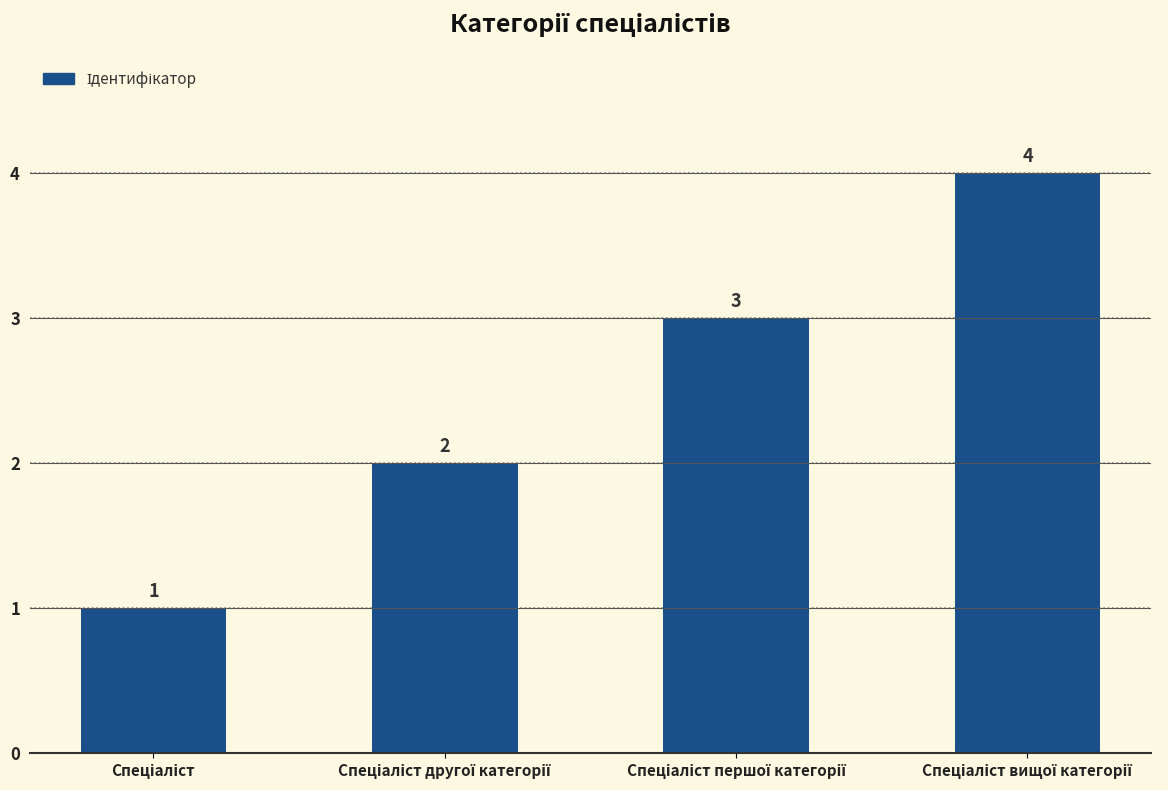

What is the difference between the maximum and minimum values?

3